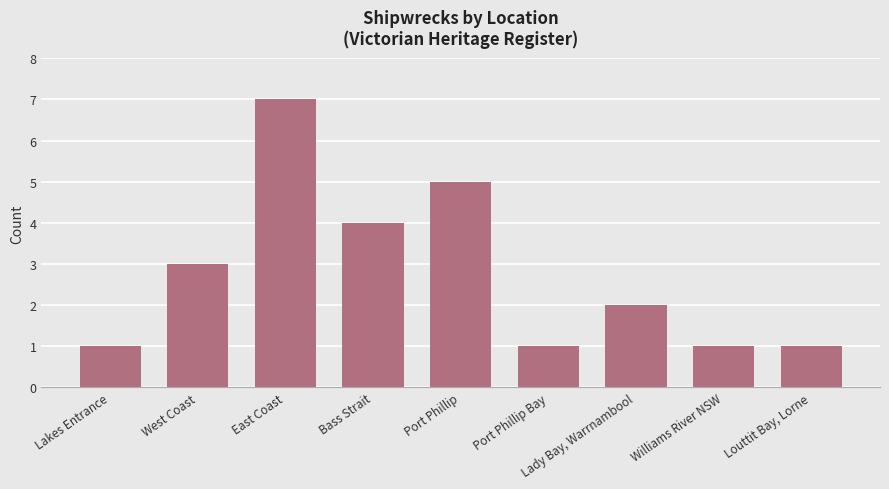

Which label corresponds to the largest value in the chart?

East Coast